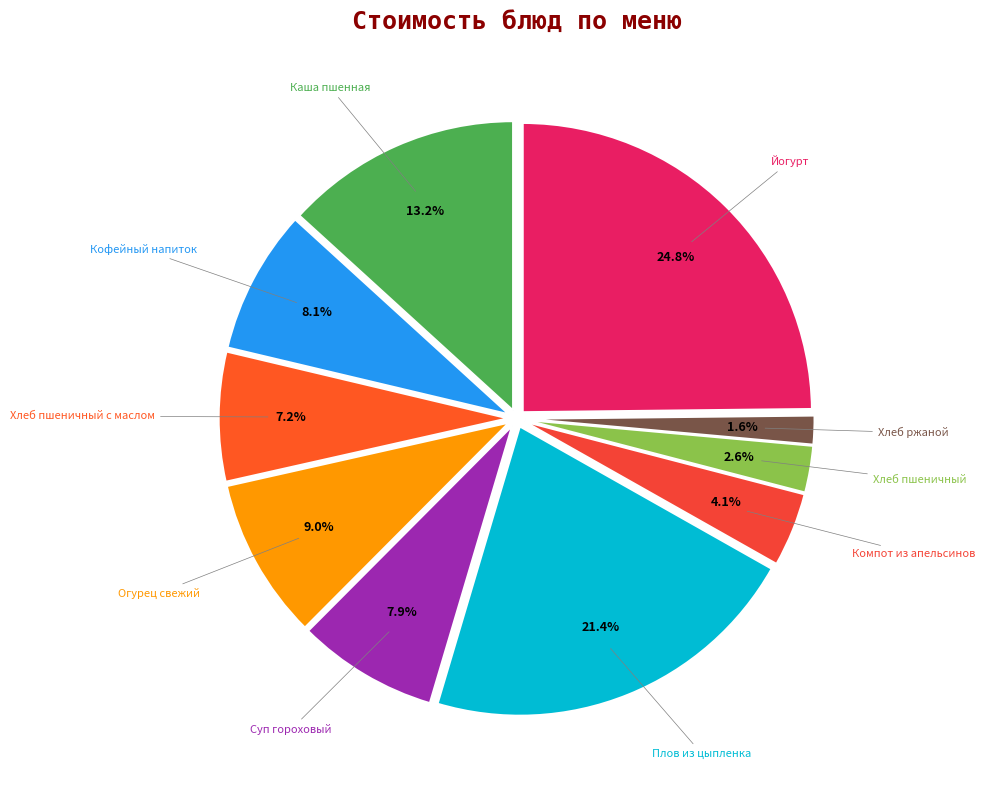

To the nearest percent, what is the combined percentage of Суп гороховый and Кофейный напиток?

16%